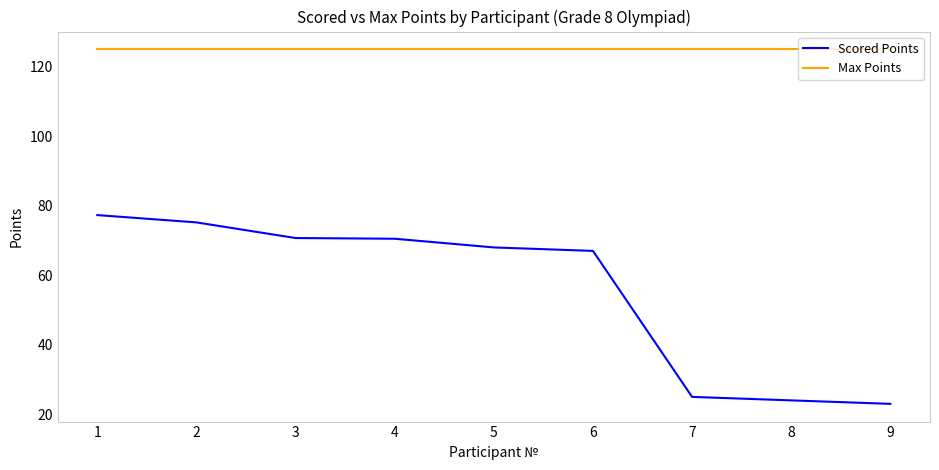

What is the highest value of the Scored Points series?

77.3